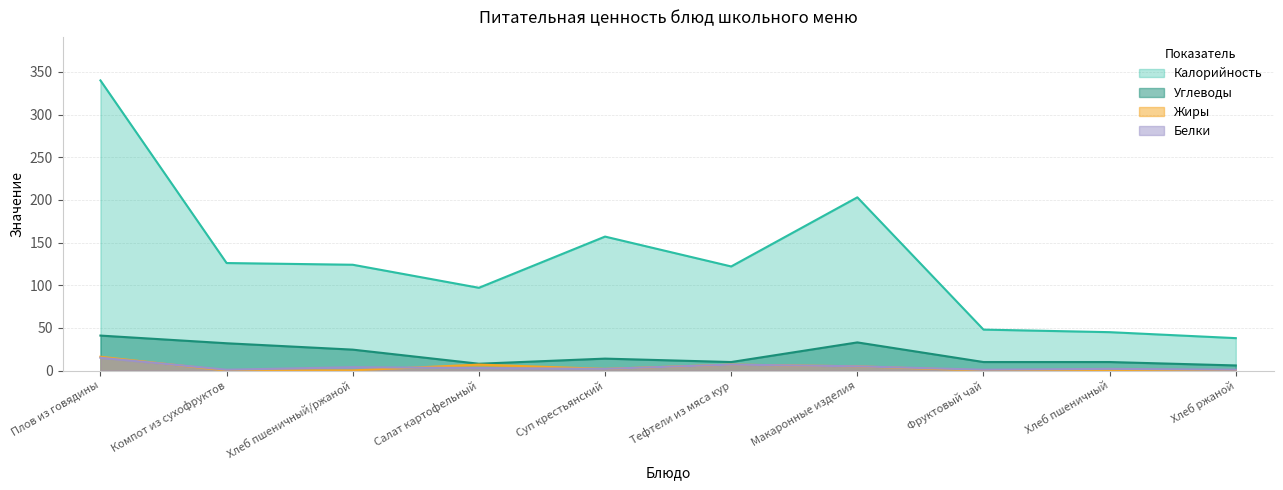

At which category does Калорийность reach its first local valley?

Салат картофельный